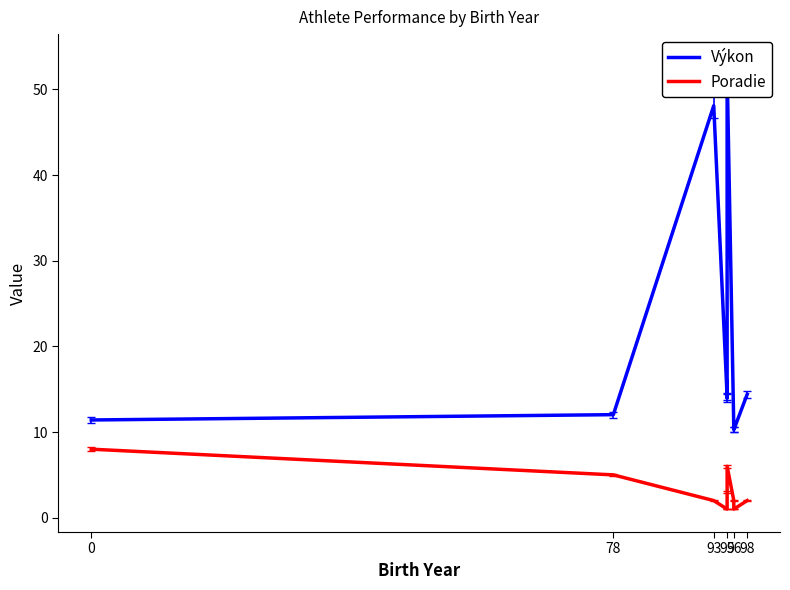

Is this an area chart (filled region under the line)?

No